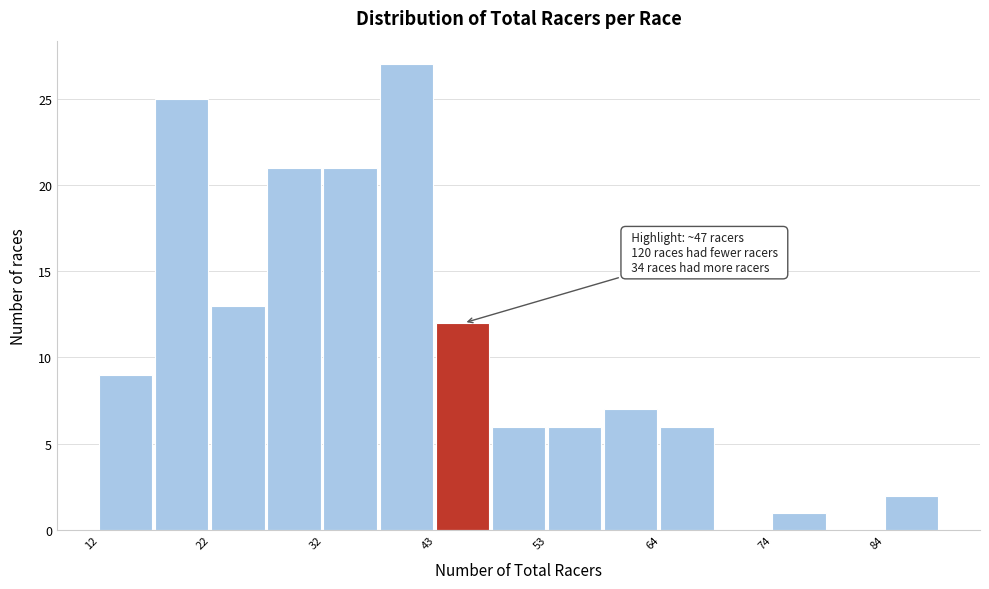

Read against the x-axis, roughly where is the centre of the tallest bar?

40